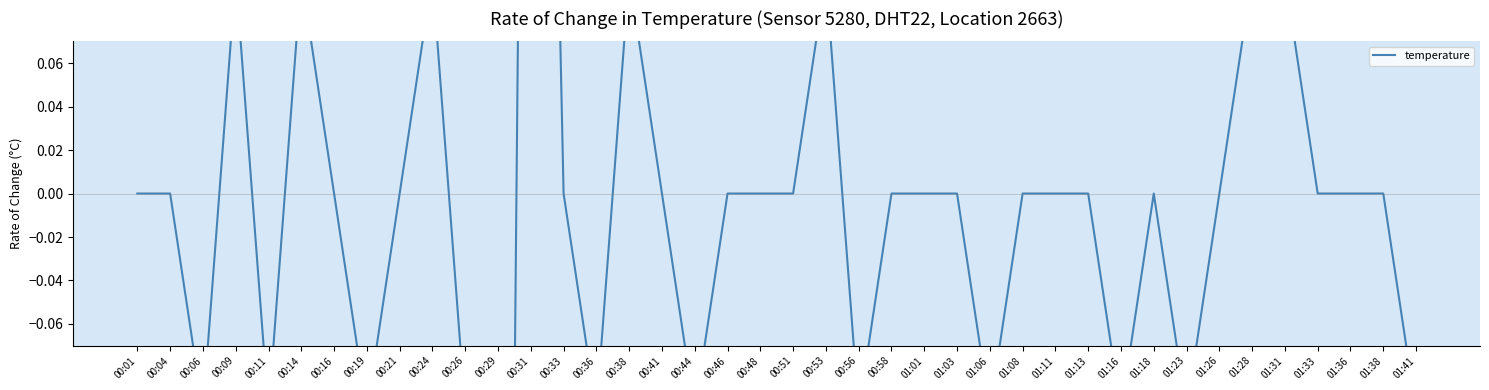

Reading left to right, extract all data points from this chart.

00:01=0.0	00:04=0.0	00:06=-0.1	00:09=0.1	00:11=-0.1	00:14=0.1	00:16=0.0	00:19=-0.1	00:21=0.0	00:24=0.1	00:26=-0.1	00:29=-0.9	00:31=0.7	00:33=0.0	00:36=-0.1	00:38=0.1	00:41=0.0	00:44=-0.1	00:46=0.0	00:48=0.0	00:51=0.0	00:53=0.1	00:56=-0.1	00:58=0.0	01:01=0.0	01:03=0.0	01:06=-0.1	01:08=0.0	01:11=0.0	01:13=0.0	01:16=-0.1	01:18=0.0	01:23=-0.1	01:26=0.0	01:28=0.1	01:31=0.1	01:33=0.0	01:36=0.0	01:38=0.0	01:41=-0.1